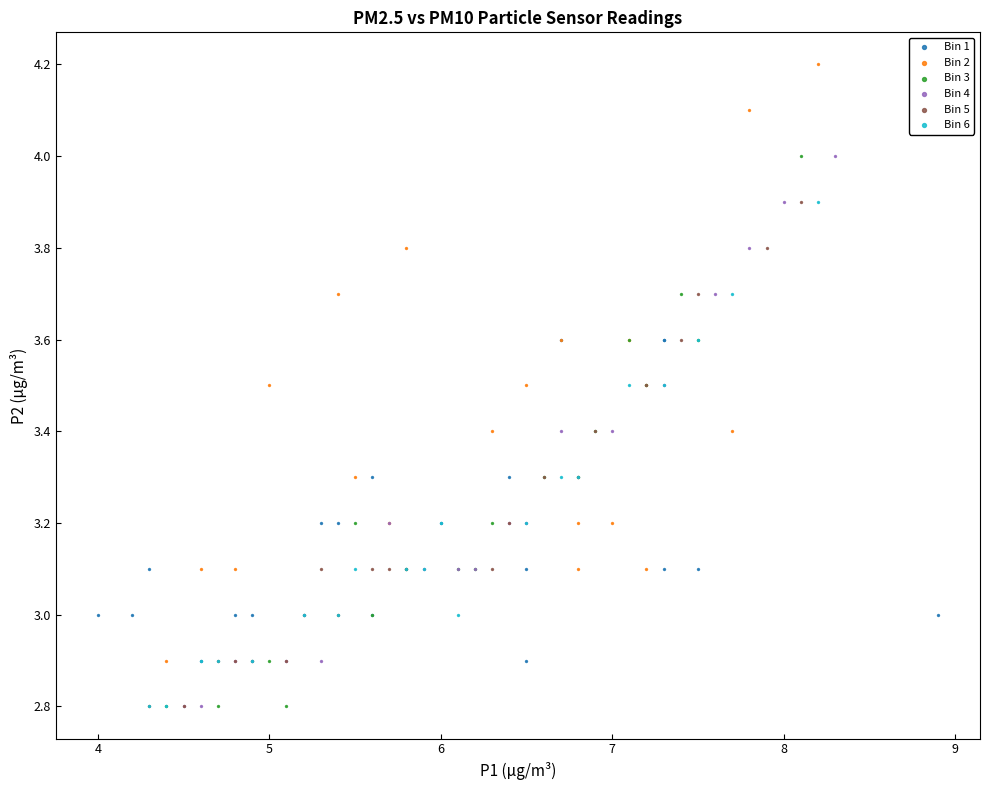

Which series reaches the maximum Y coordinate?

Bin 2